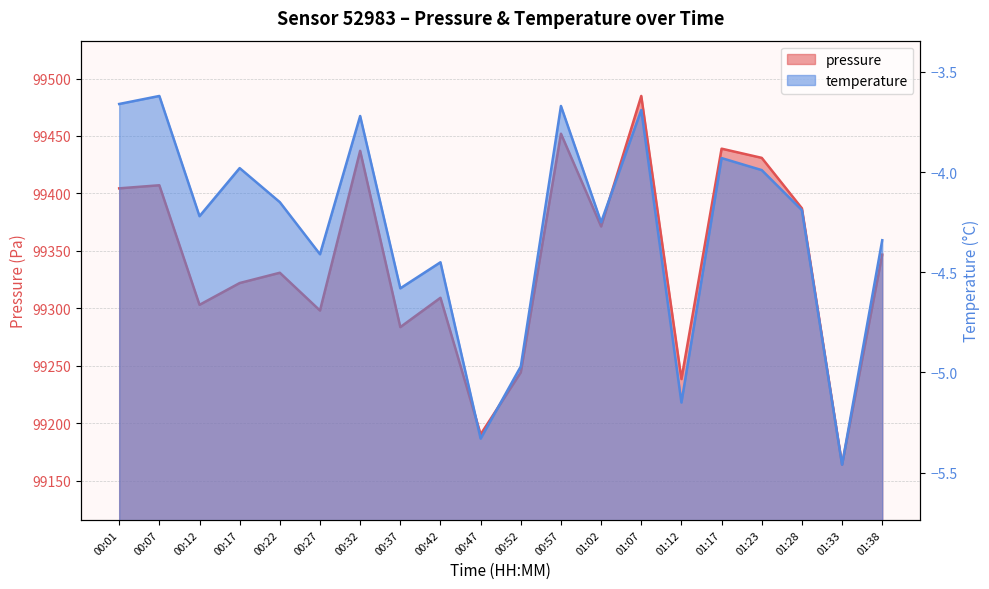

Rank the categories by temperature value from lowest to highest.

01:33, 00:47, 01:12, 00:52, 00:37, 00:42, 00:27, 01:38, 01:02, 00:12, 01:28, 00:22, 01:23, 00:17, 01:17, 00:32, 01:07, 00:57, 00:01, 00:07